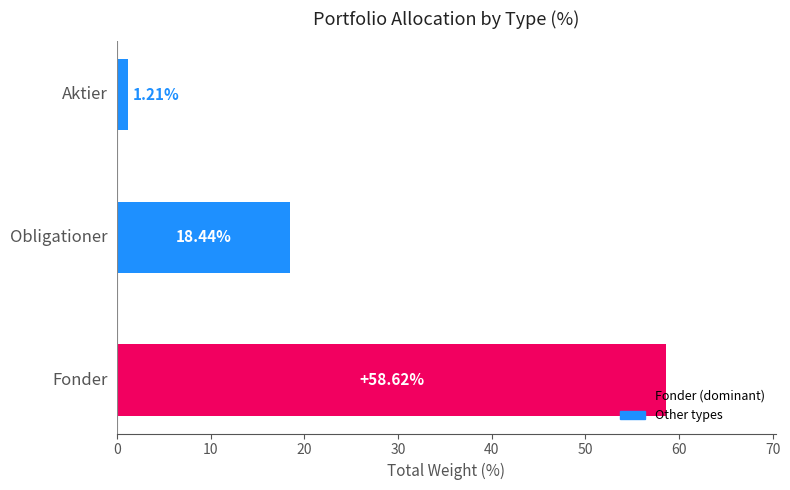

What is the average value?

26.1